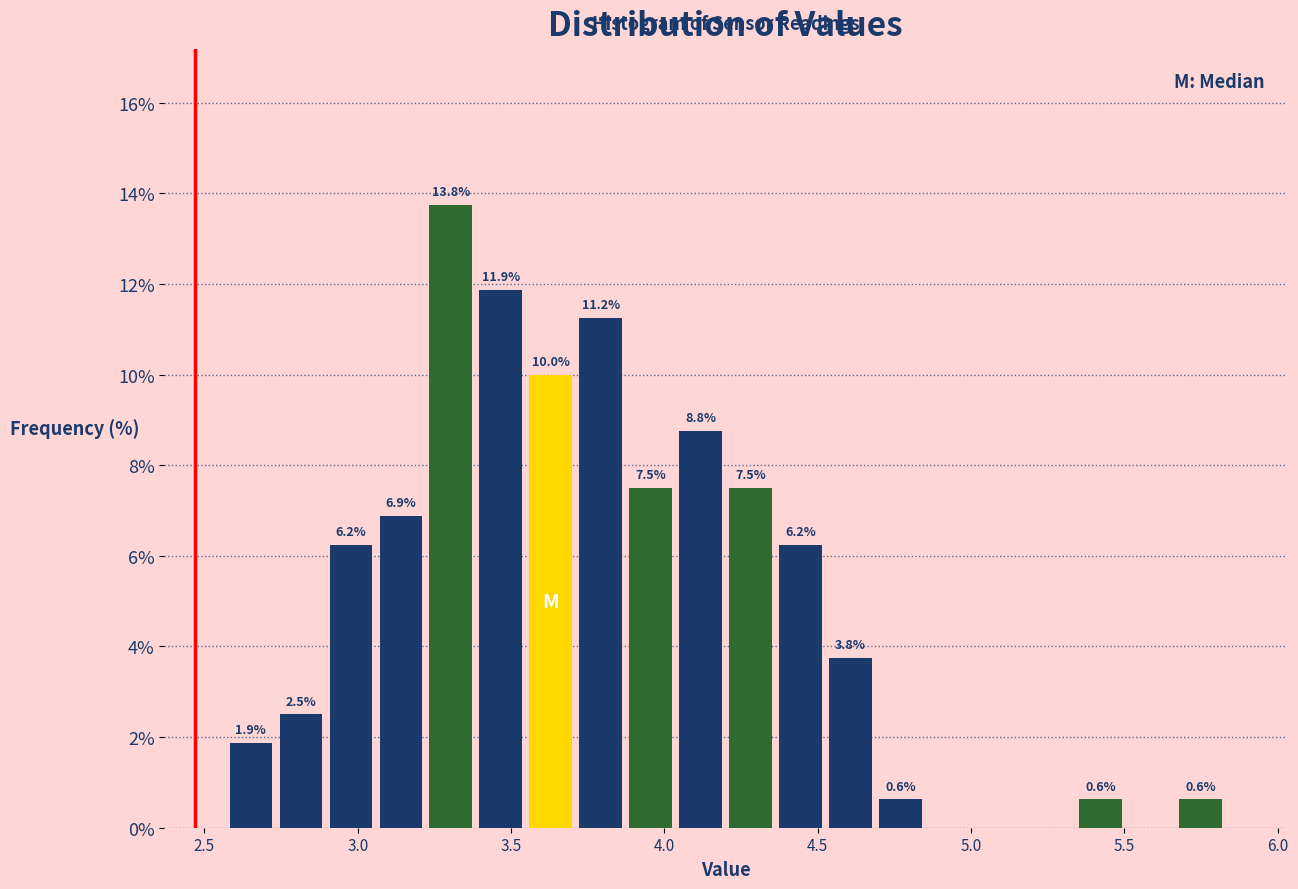

Read against the x-axis, roughly where is the centre of the tallest bar?

3.30